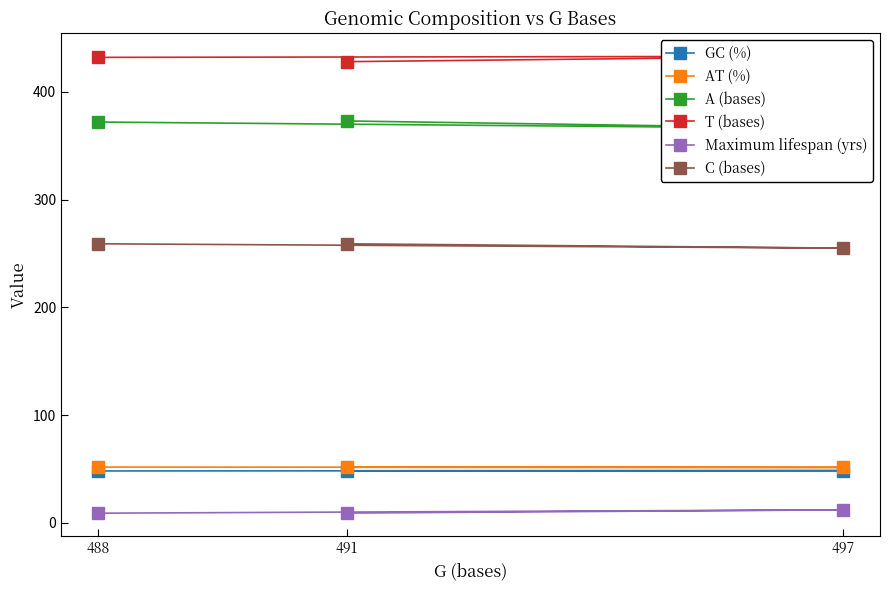

How many data points in Maximum lifespan (yrs) are above 9?

2